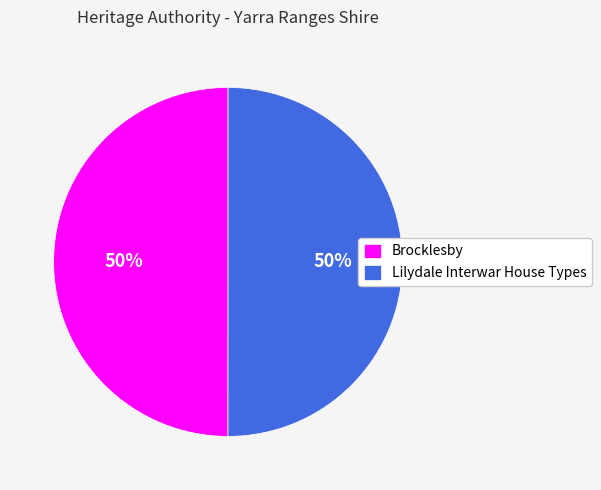

Approximately how many times larger is the value at Brocklesby compared to Lilydale Interwar House Types?

1.0